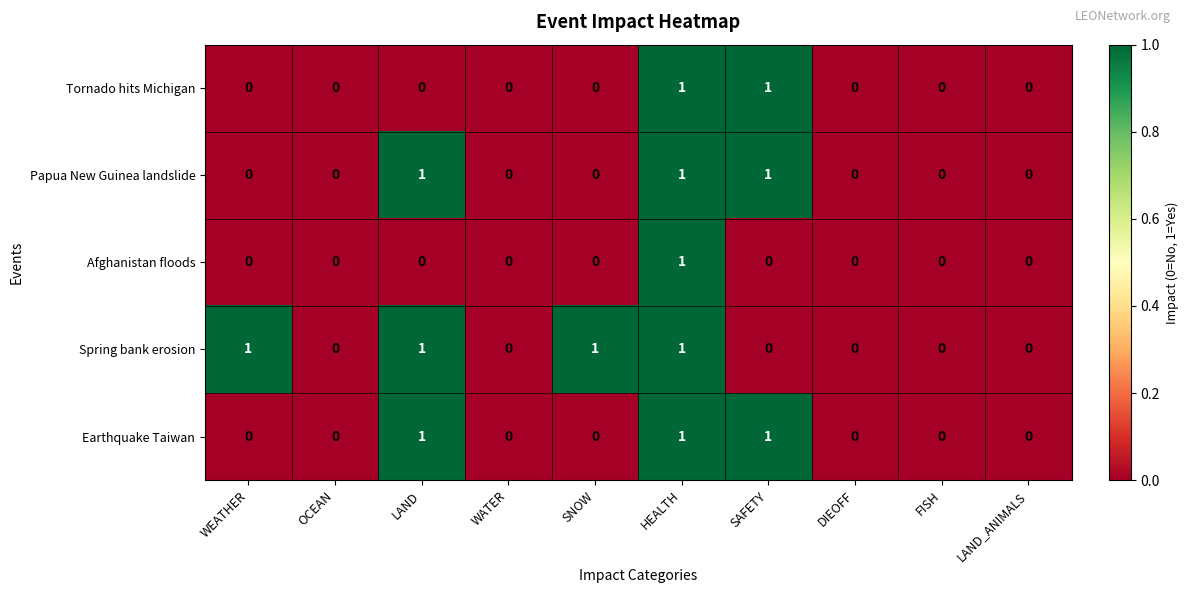

Which series has the largest total across all categories?

Spring bank erosion